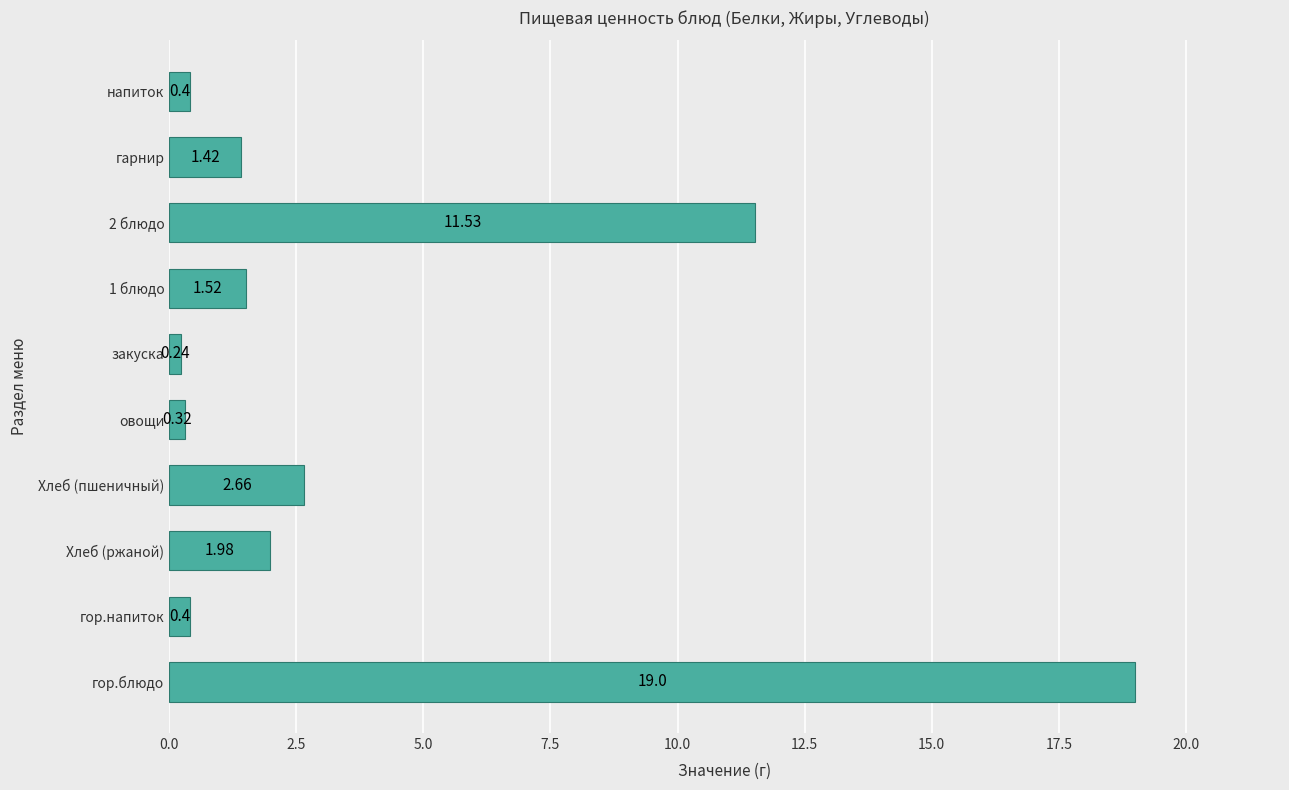

Which category has the highest value across all series?

гор.блюдо